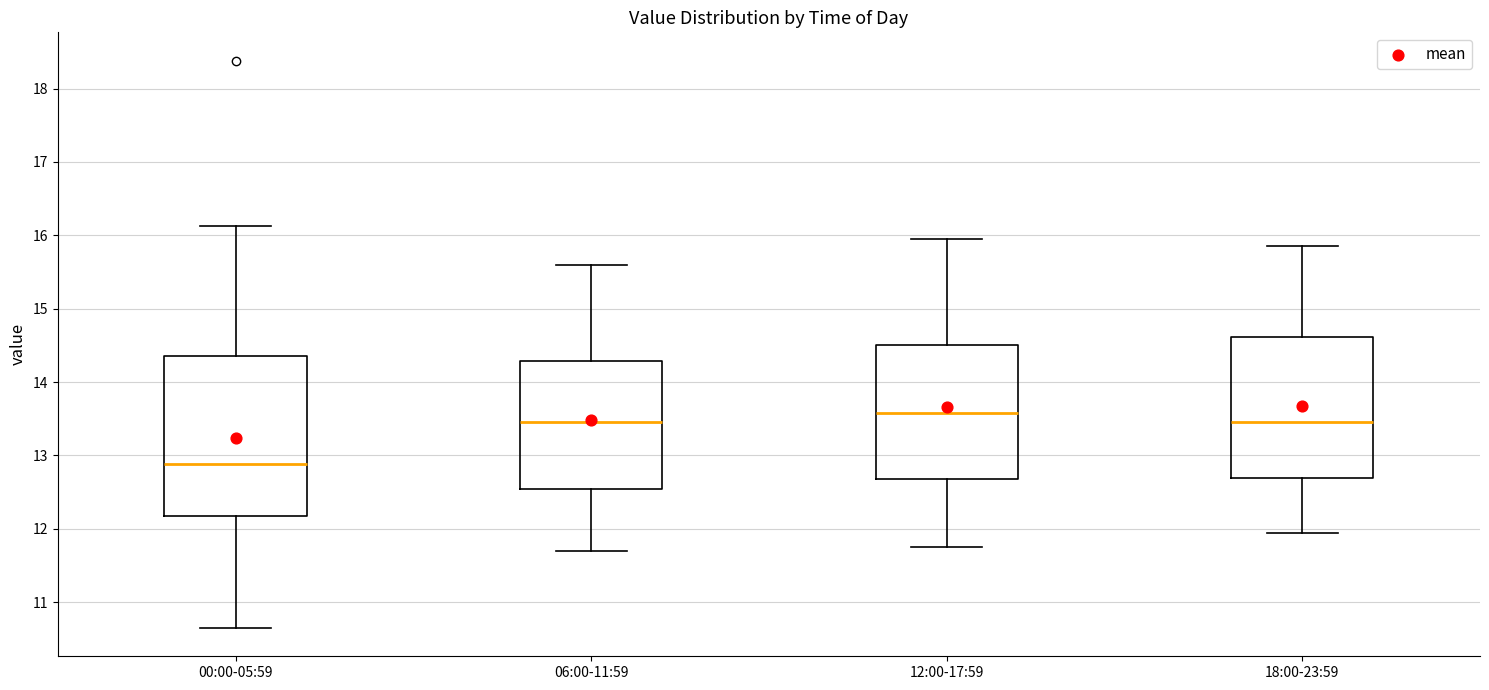

Reading left to right, read every box against the y-axis: the position of its median line, the range the box covers, and the ends of its whiskers. The values are not printed on the chart, so give them approximately, as read against the axis.

00:00-05:59: median 12.9, box 12.2 to 14.4, whiskers 10.7 to 16.1
06:00-11:59: median 13.5, box 12.5 to 14.3, whiskers 11.7 to 15.6
12:00-17:59: median 13.6, box 12.7 to 14.5, whiskers 11.8 to 16.0
18:00-23:59: median 13.5, box 12.7 to 14.6, whiskers 12.0 to 15.9